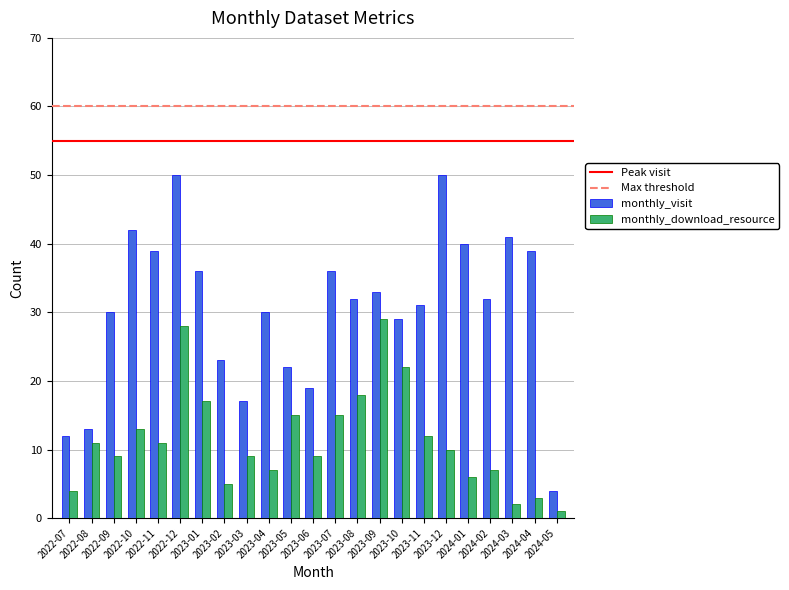

Rank the series by their maximum value, from lowest to highest.

monthly_download_resource, monthly_visit